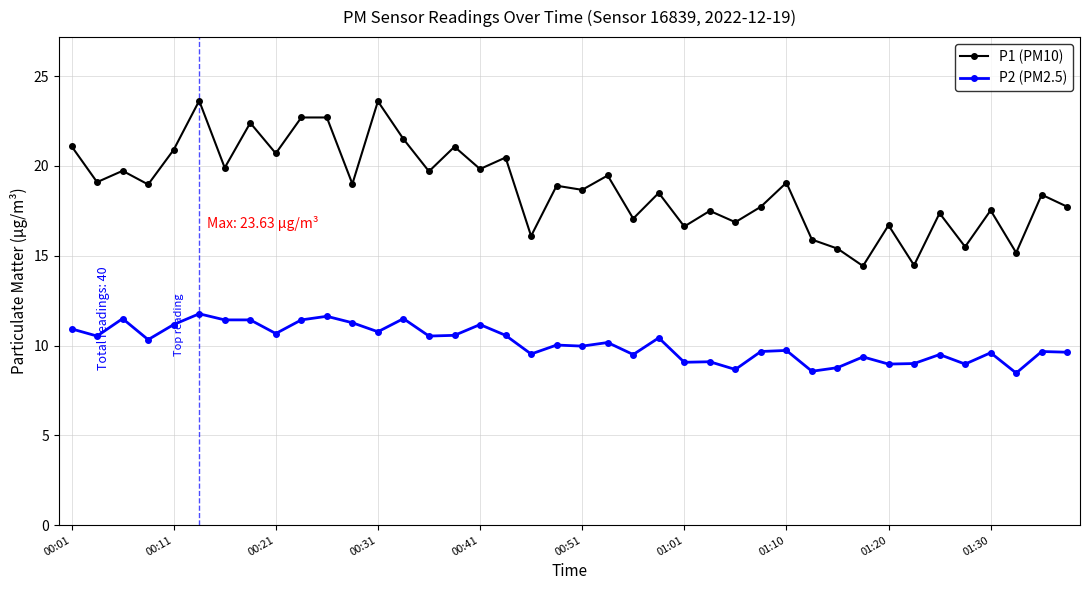

At how many categories does at least one series exceed 22?

5